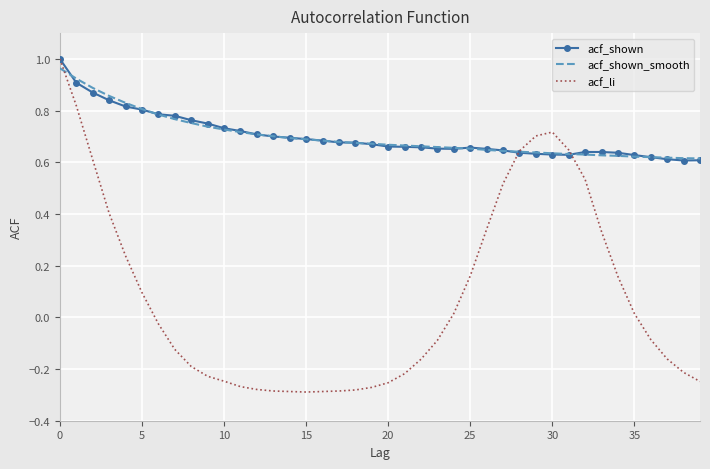

Which series has the largest range (max minus min)?

acf_li